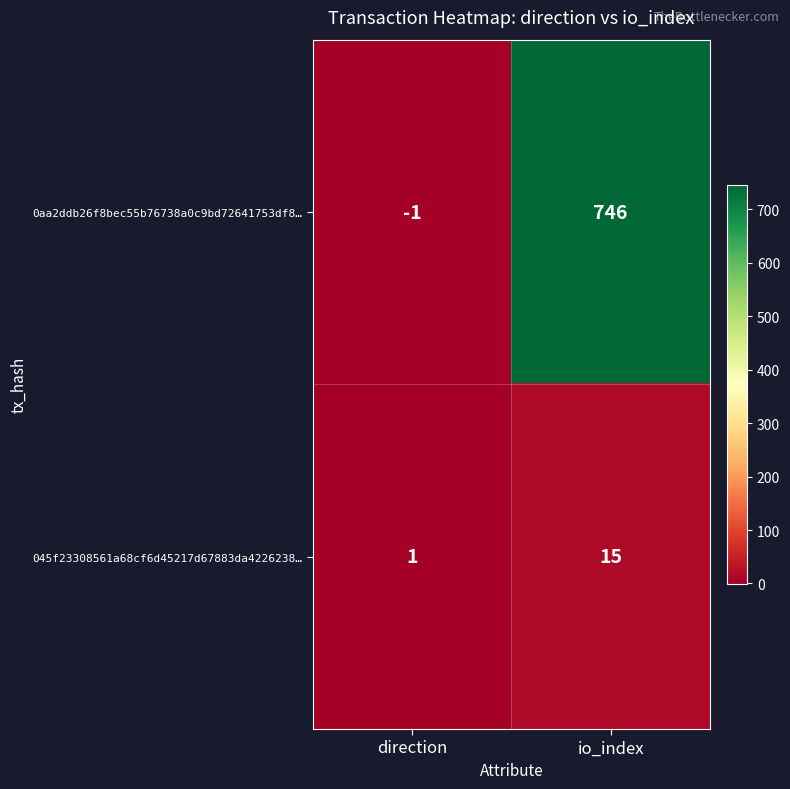

Which series has the largest range (max minus min)?

0aa2ddb26f8bec55b76738a0c9bd72641753df8…